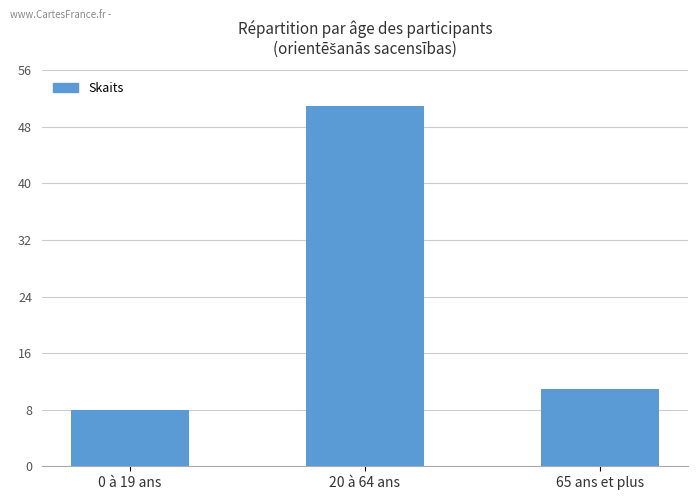

Reading left to right, list all the values displayed in this chart.

0 à 19 ans=8	20 à 64 ans=51	65 ans et plus=11